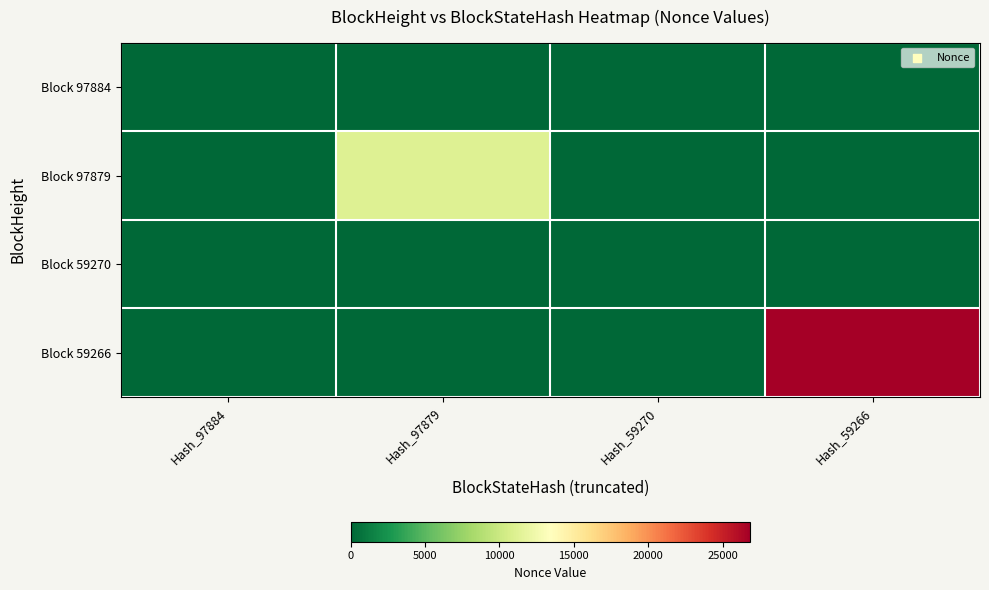

What is the total value across all series at Hash_97884?

1